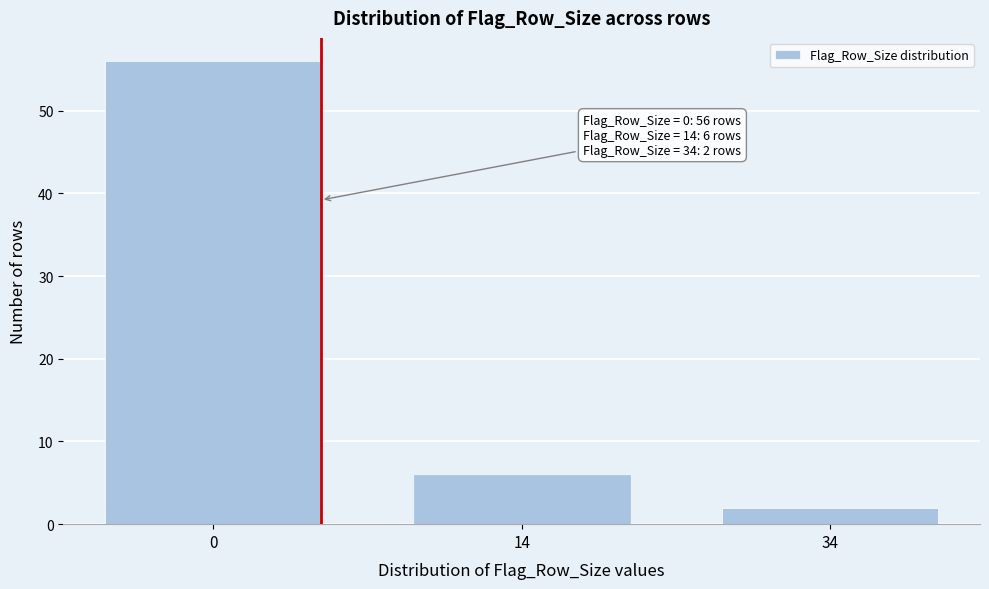

Reading left to right, transcribe all the data shown in this chart.

0=56	14=6	34=2